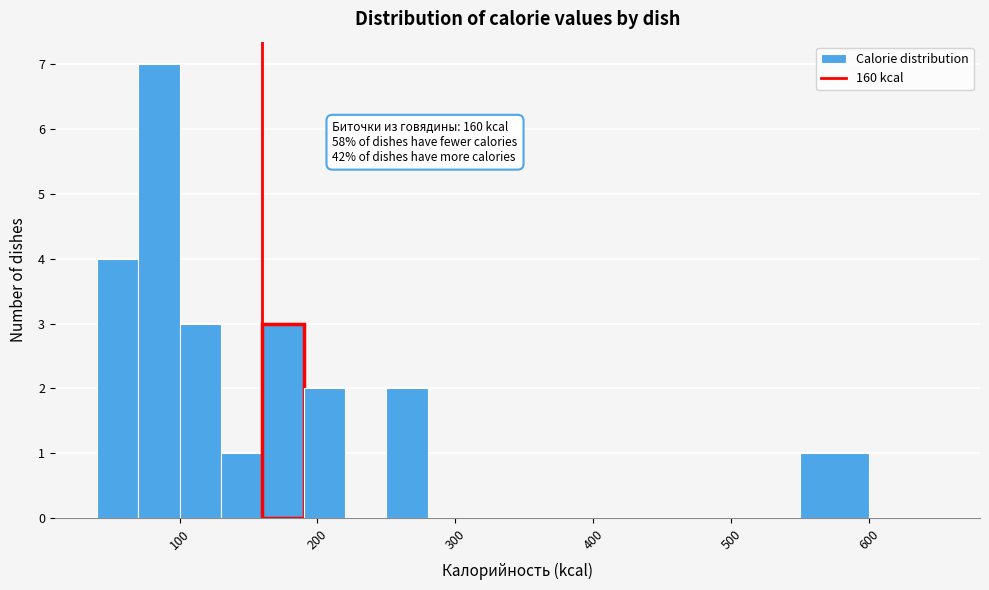

Read against the x-axis, roughly where is the centre of the tallest bar?

90